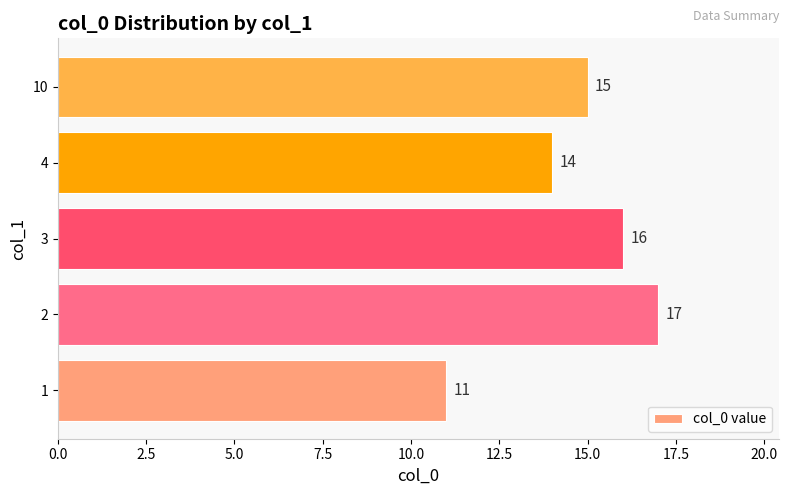

Approximately how many times larger is the value at 2 compared to 3?

1.1